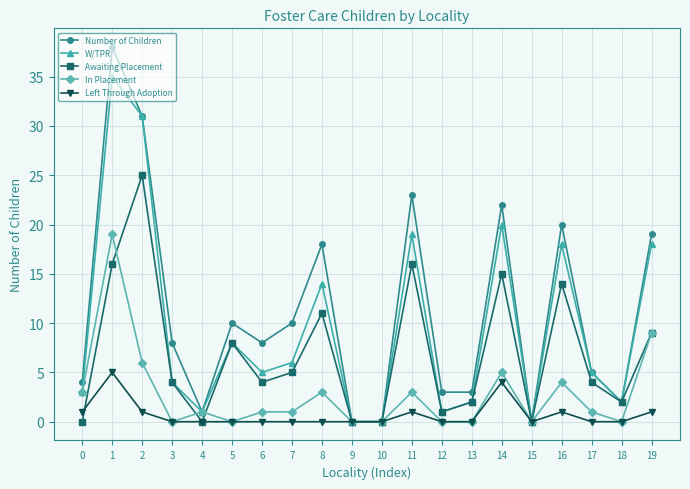

What is the average value of the Number of Children series?

11